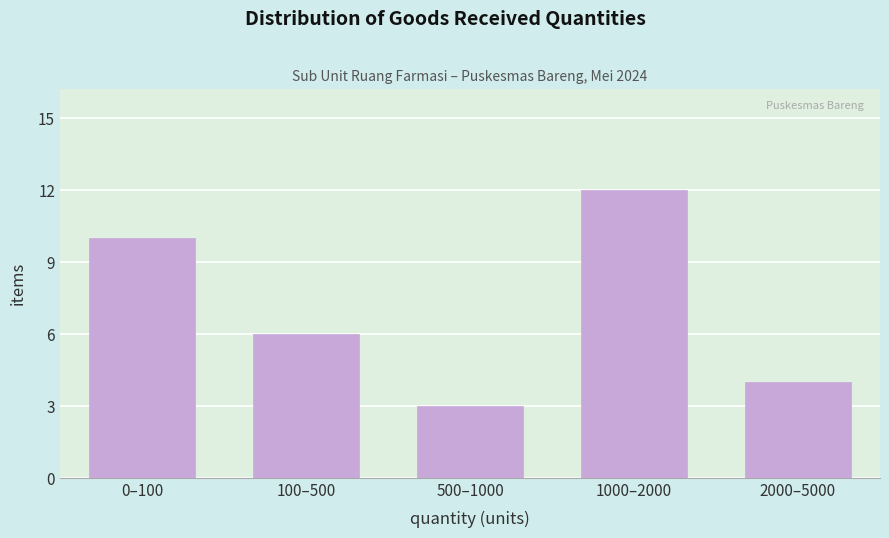

Reading left to right, extract all data points from this chart.

0–100=10	100–500=6	500–1000=3	1000–2000=12	2000–5000=4